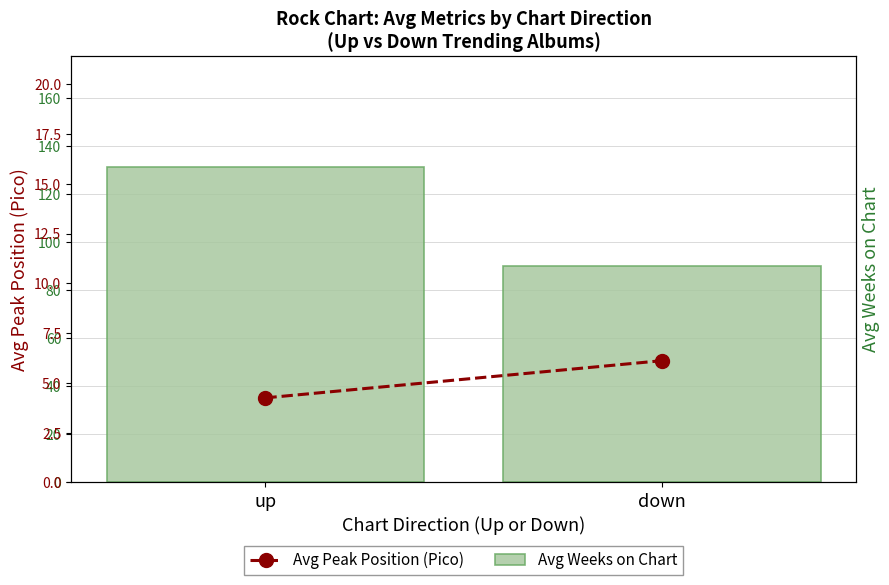

Which label corresponds to the largest value in the chart?

up